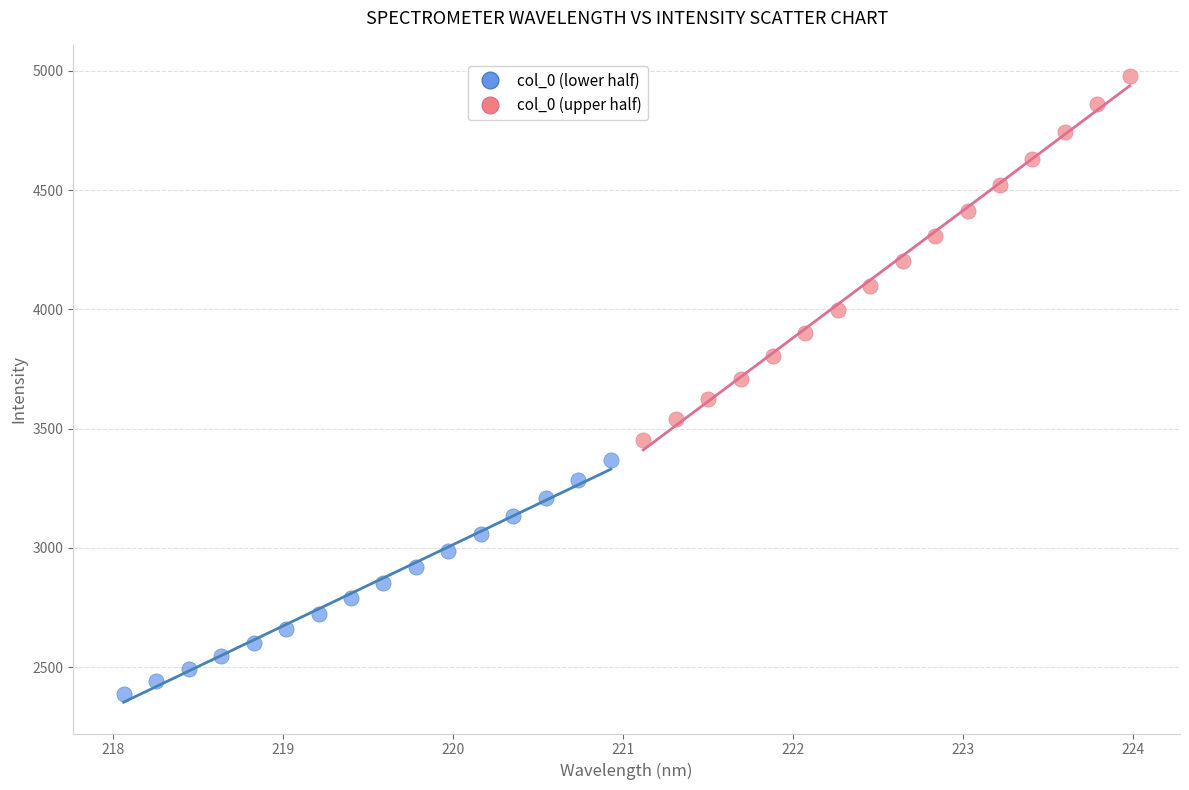

Which series contains the highest Y value?

col_0 (upper half)